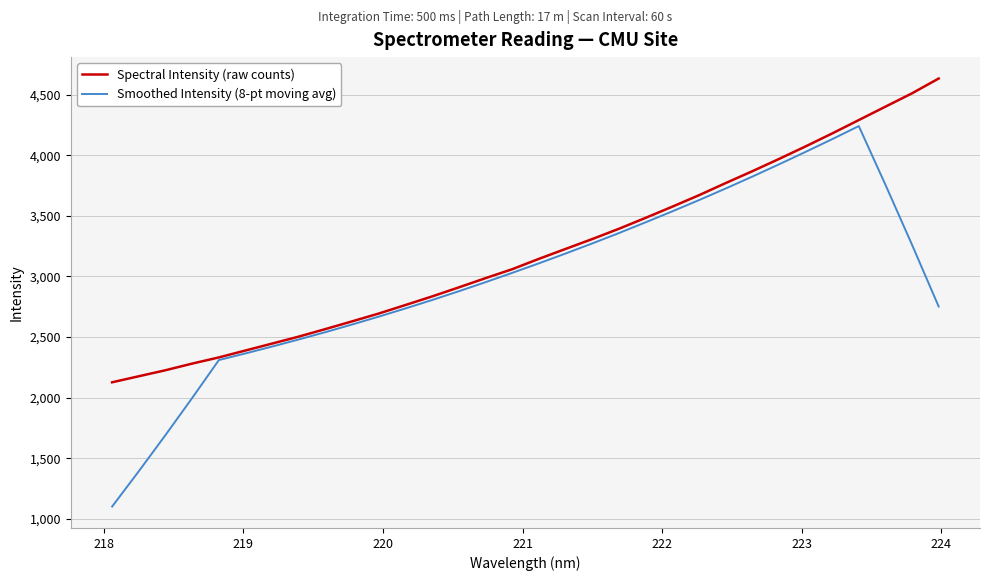

What is the minimum value shown in the chart?

1101.4